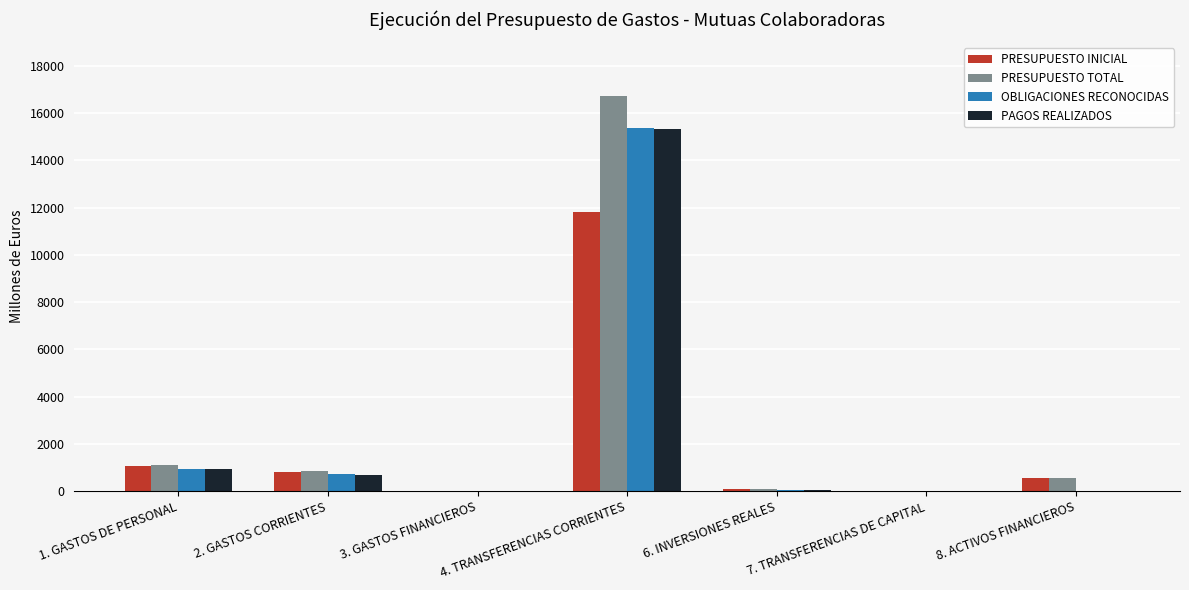

Which series has the largest range (max minus min)?

PRESUPUESTO TOTAL